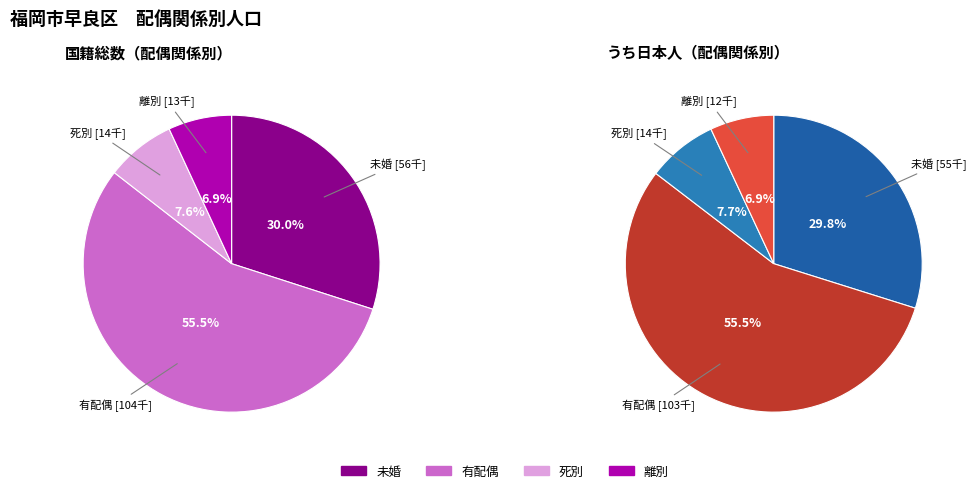

Does 有配偶 account for over 50% of the chart?

Yes